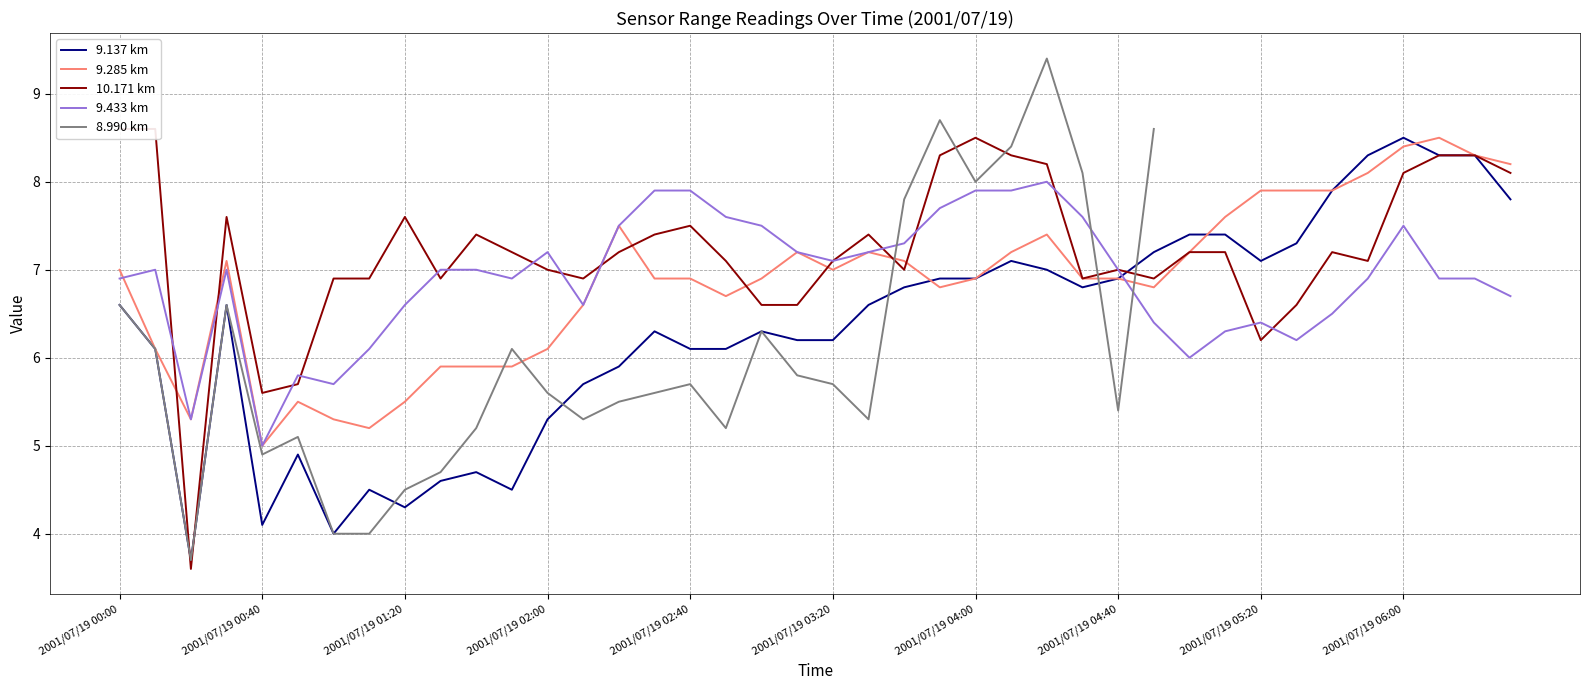

Is it true that 9.433 km equals 8.9 at 2001/07/19 00:40?

False